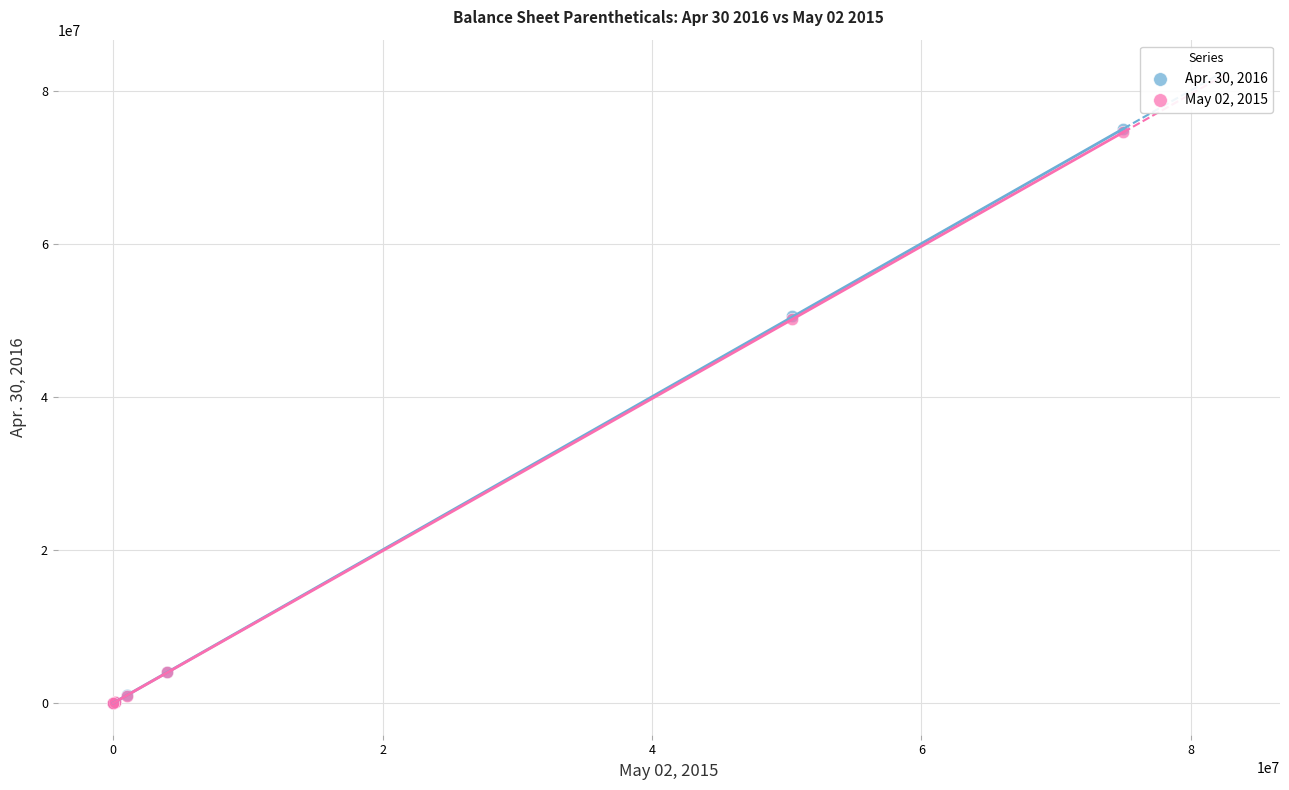

What are all the series names shown in the legend?

Apr. 30, 2016, May 02, 2015